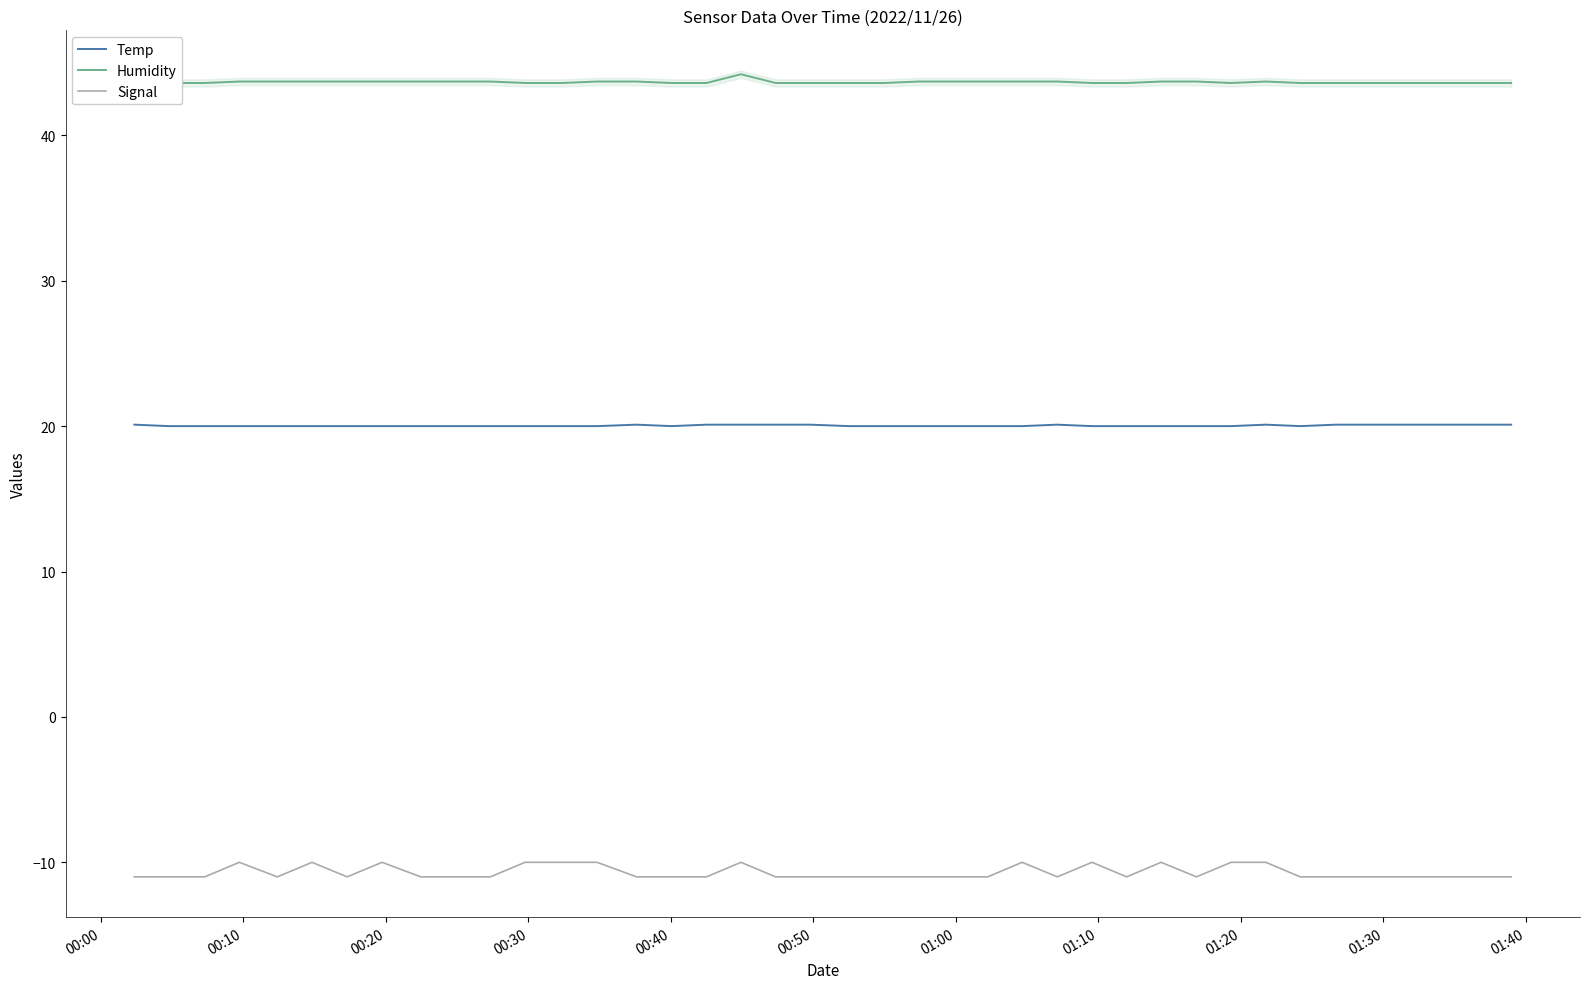

True or false: Temp and Signal cross at least once.

False